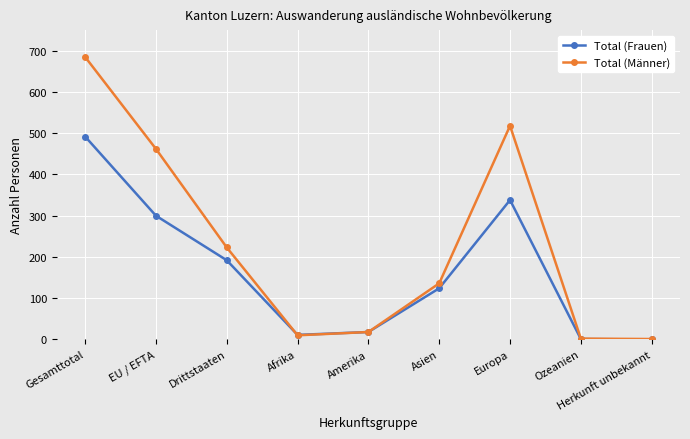

At how many categories does at least one series exceed 432?

3